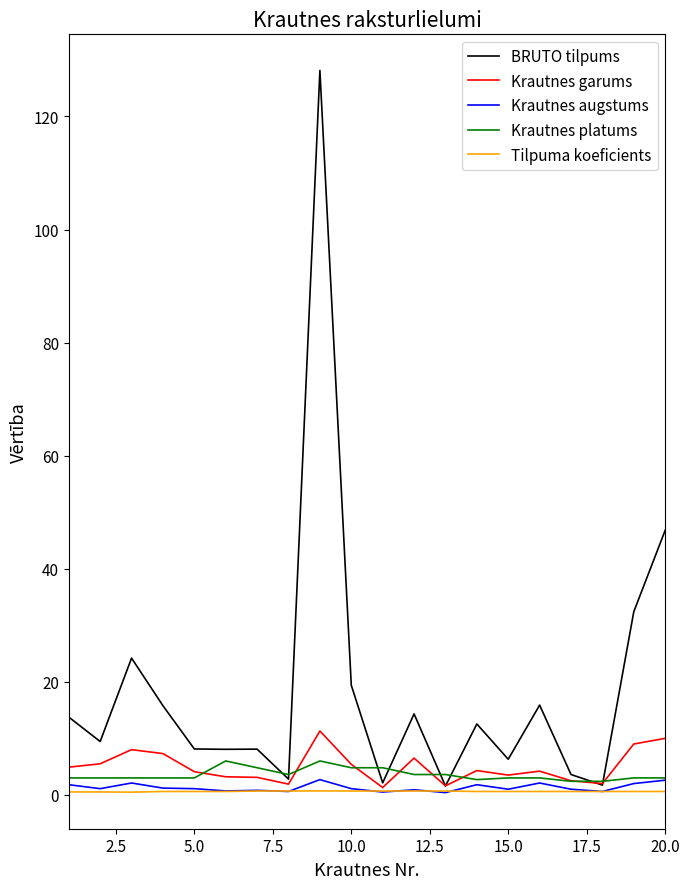

Which series has the largest total across all categories?

BRUTO tilpums